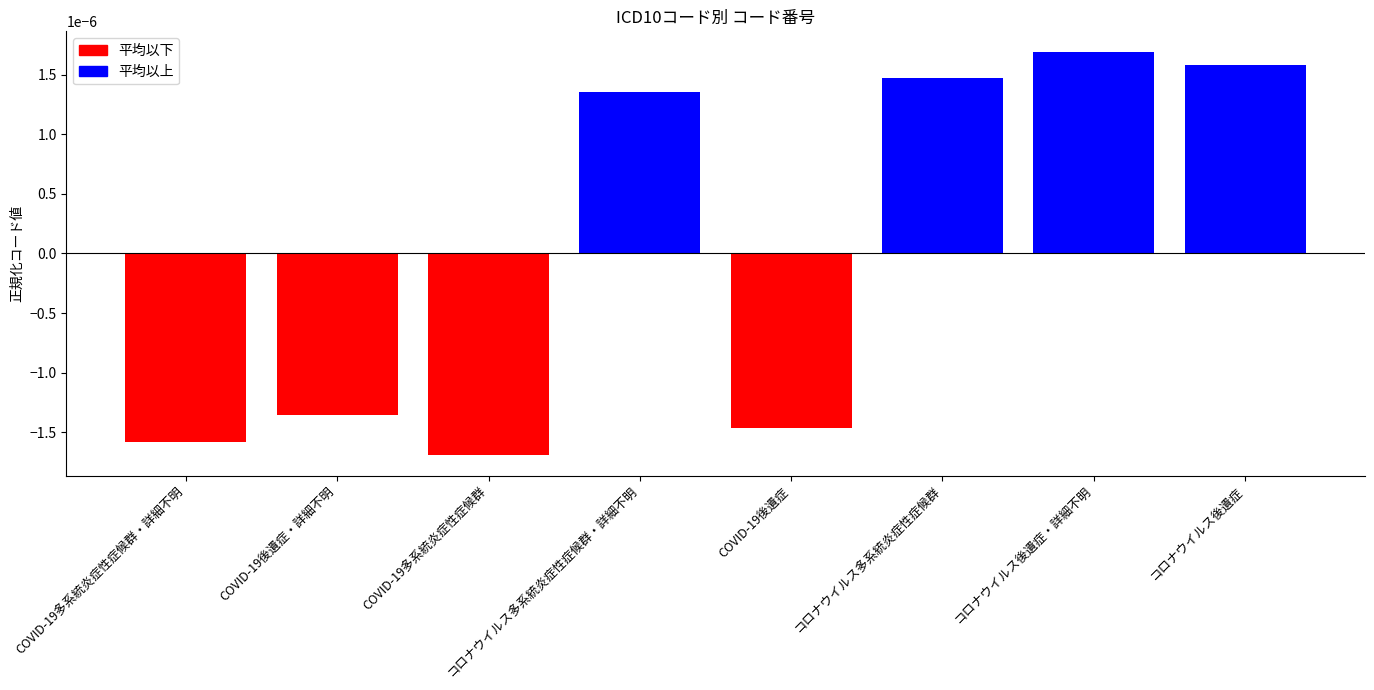

Are the bars grouped side by side (vs. stacked)?

No